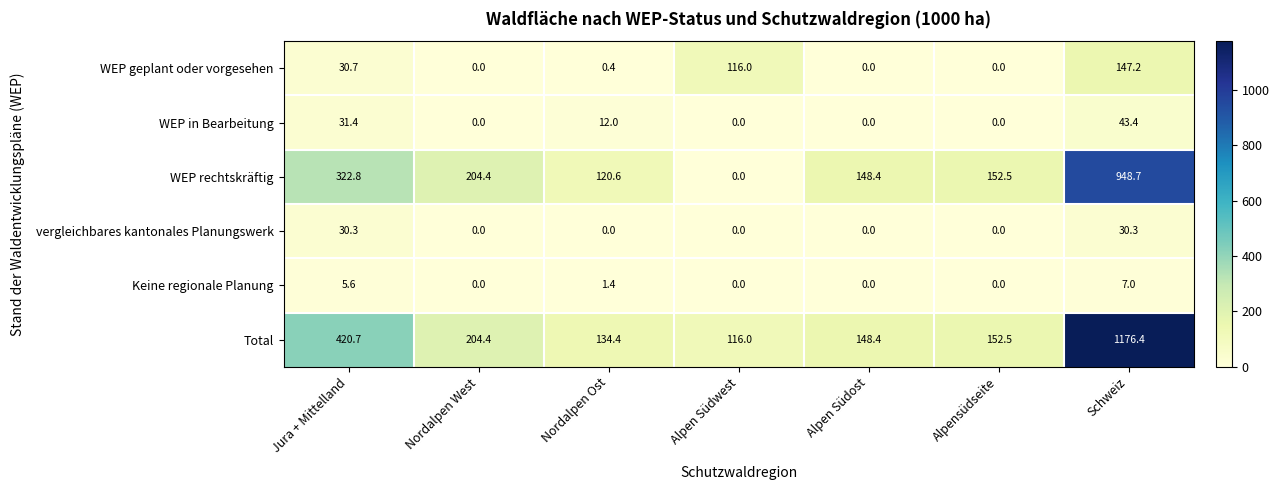

At which category is the sum across all series the highest?

Schweiz